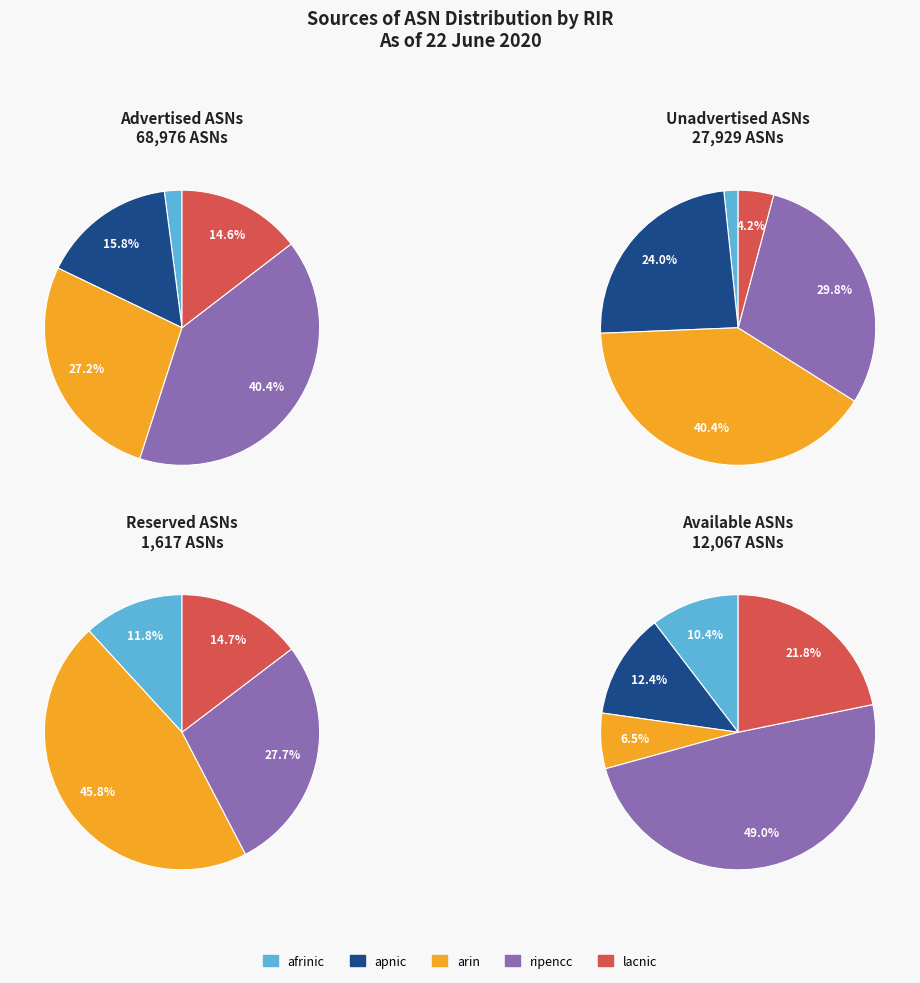

What is the largest slice in the pie chart?

ripencc